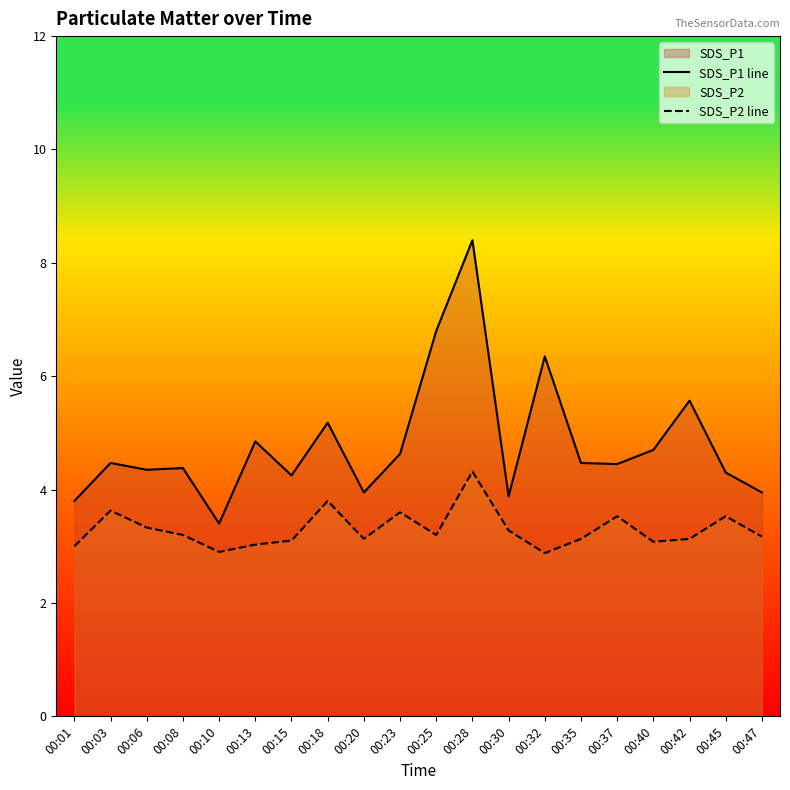

What is the smallest value displayed?

2.9